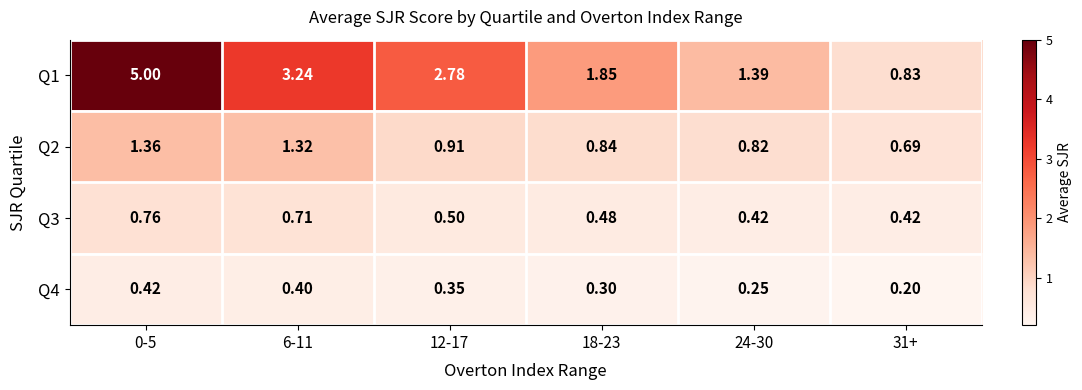

Which series has the largest total across all categories?

Q1